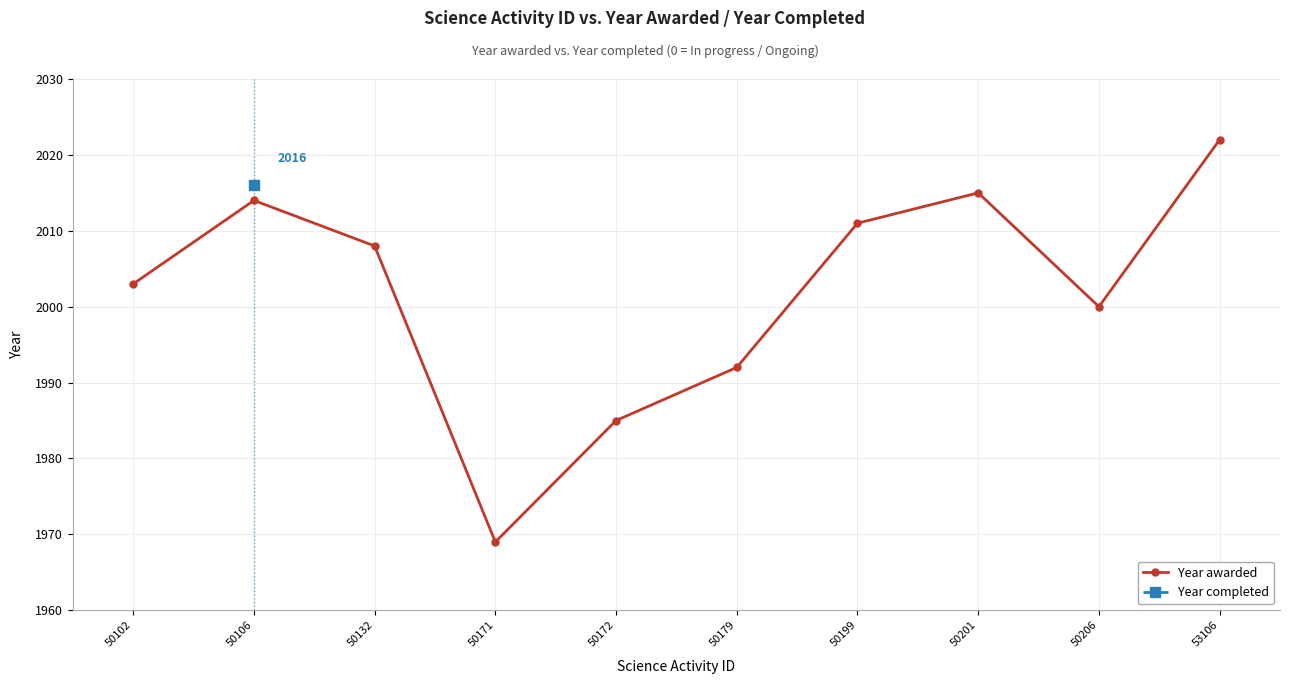

List the labels in order of value, smallest first.

50171, 50172, 50179, 50206, 50102, 50132, 50199, 50106, 50201, 53106